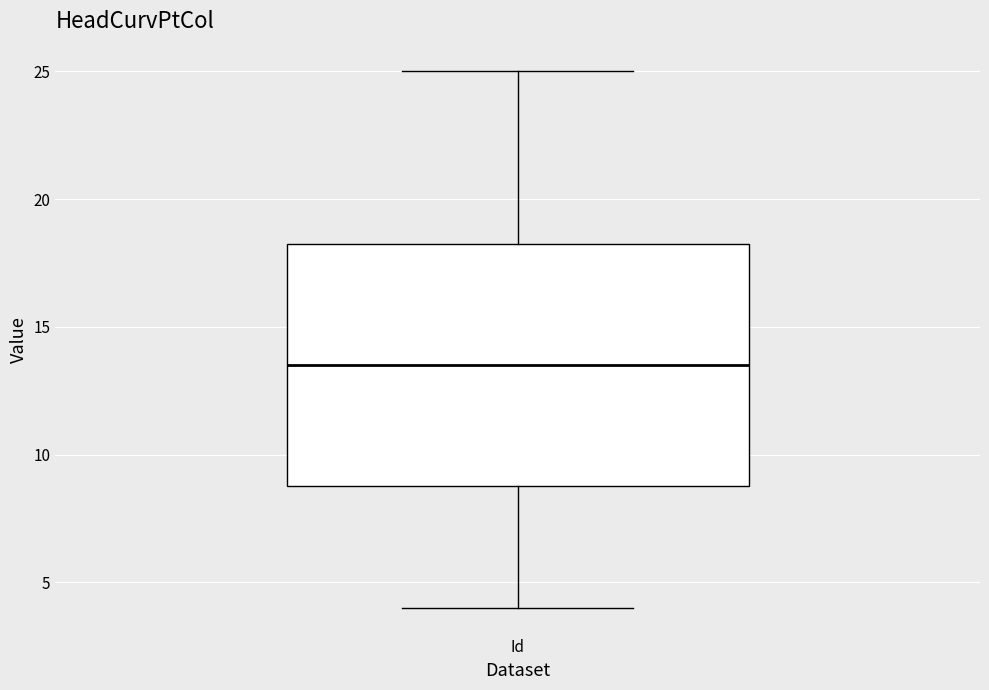

Transcribe this box plot: give where the median line is, the range the box spans, and where the two whiskers end, as read against the y-axis. The values are not printed on the chart, so give them approximately, as read against the axis.

median 13.5, box 9.0 to 18.5, whiskers 4.0 to 25.0